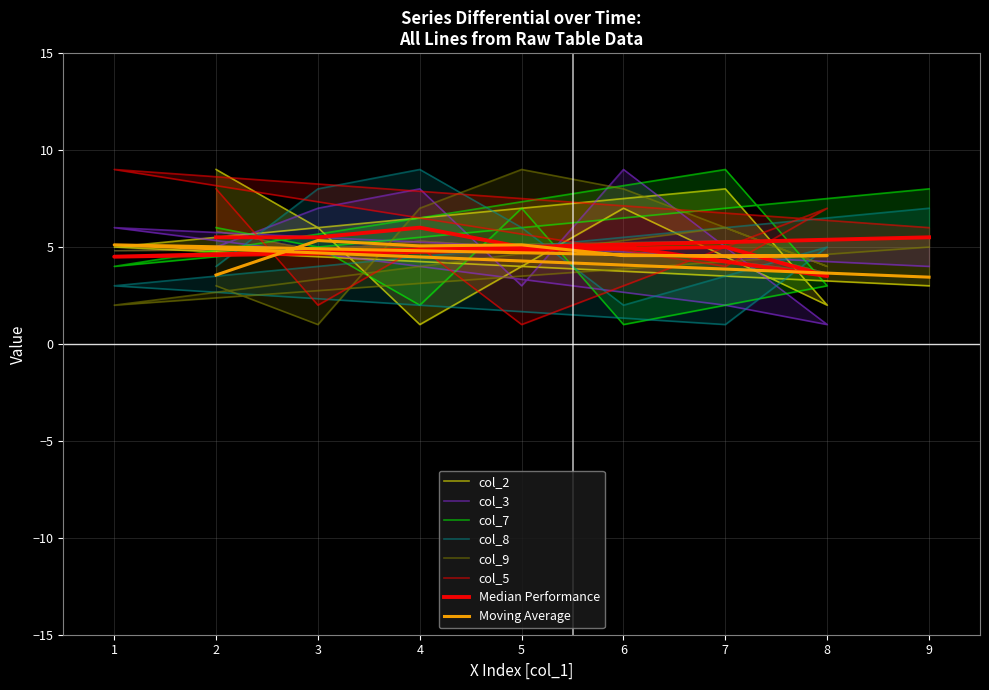

Rank the series by their maximum value, from highest to lowest.

col_2, col_3, col_7, col_8, col_9, col_5